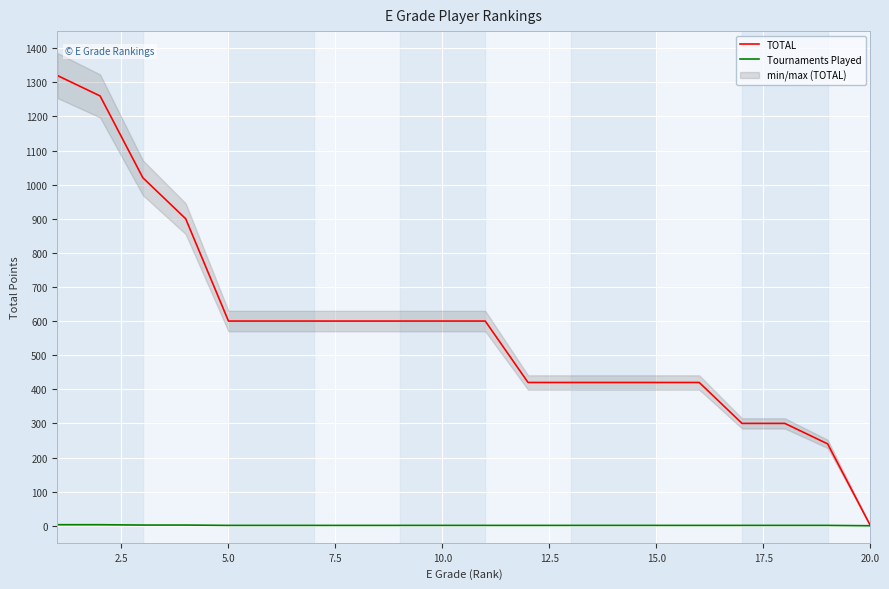

What are all the series names shown in the legend?

TOTAL, Tournaments Played